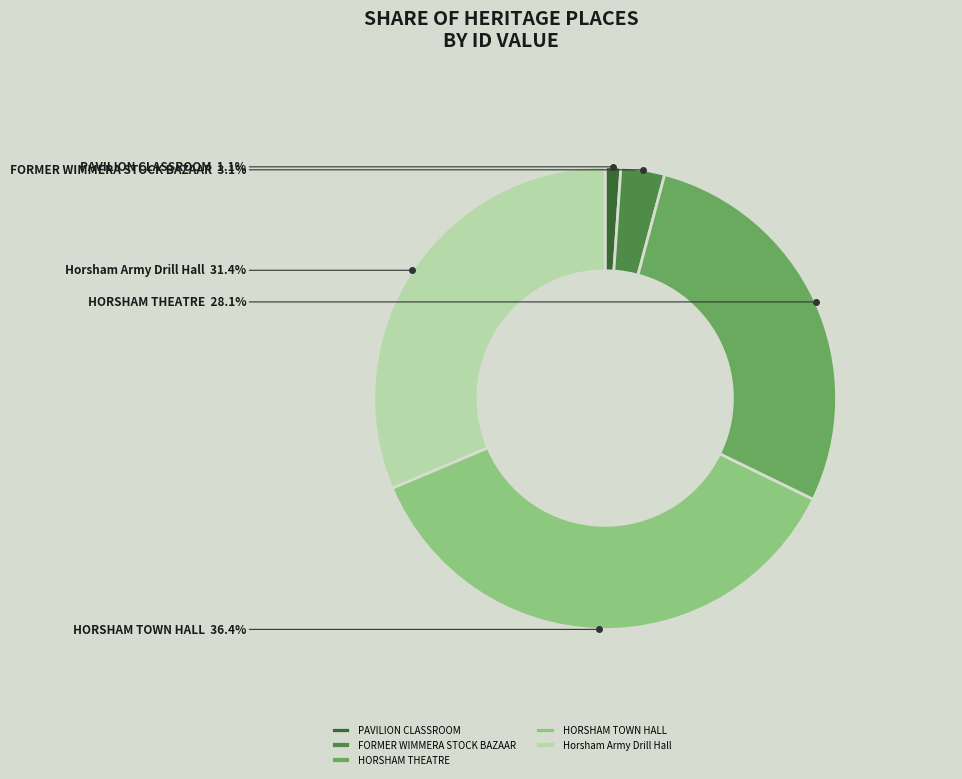

Which category has the smallest portion of the pie?

PAVILION CLASSROOM